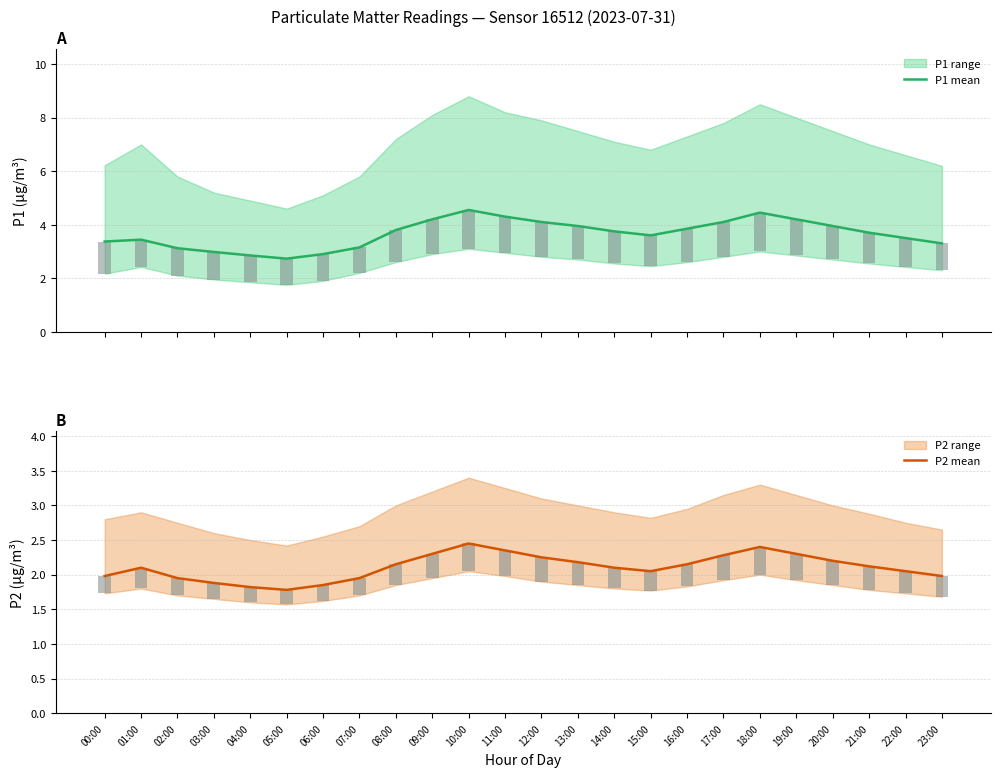

Rank the categories by P1 mean value from lowest to highest.

05:00, 04:00, 06:00, 03:00, 02:00, 07:00, 23:00, 00:00, 01:00, 22:00, 15:00, 21:00, 14:00, 08:00, 16:00, 13:00, 20:00, 12:00, 17:00, 09:00, 19:00, 11:00, 18:00, 10:00